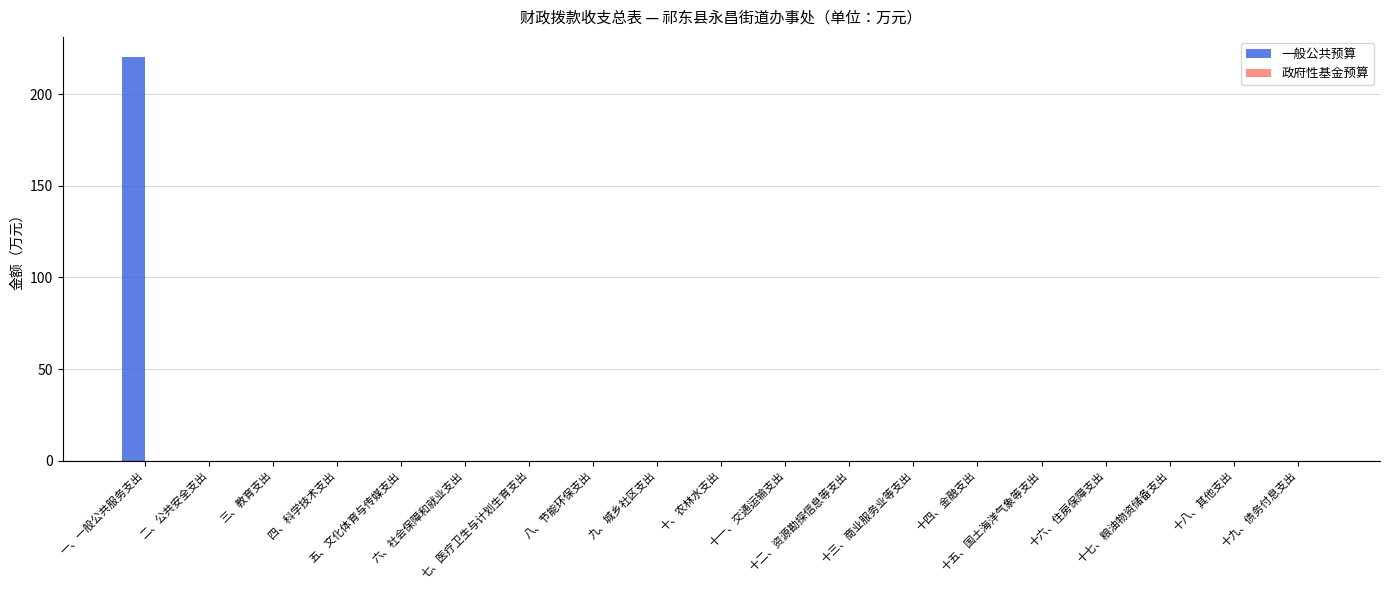

What is the maximum value shown in the chart?

220.4